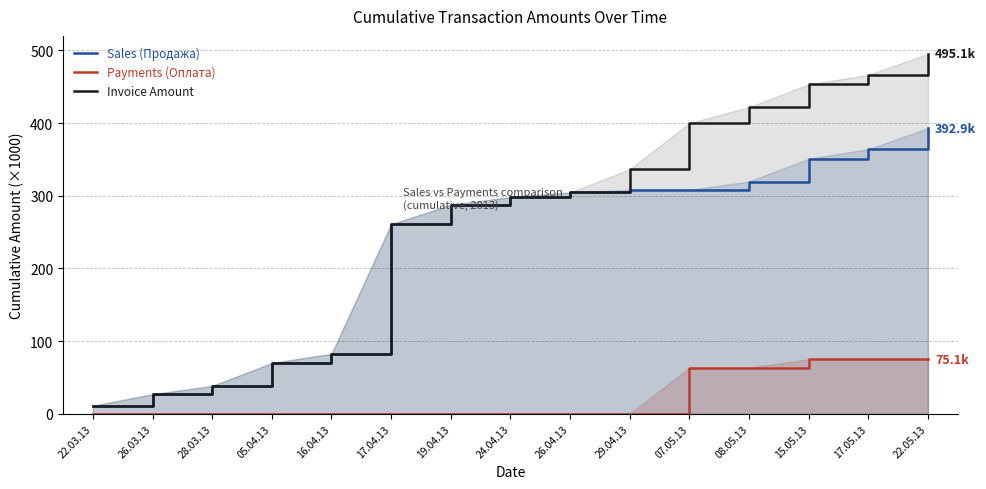

What is the difference between the maximum and second lowest values in the Payments (Оплата) series?

75.1